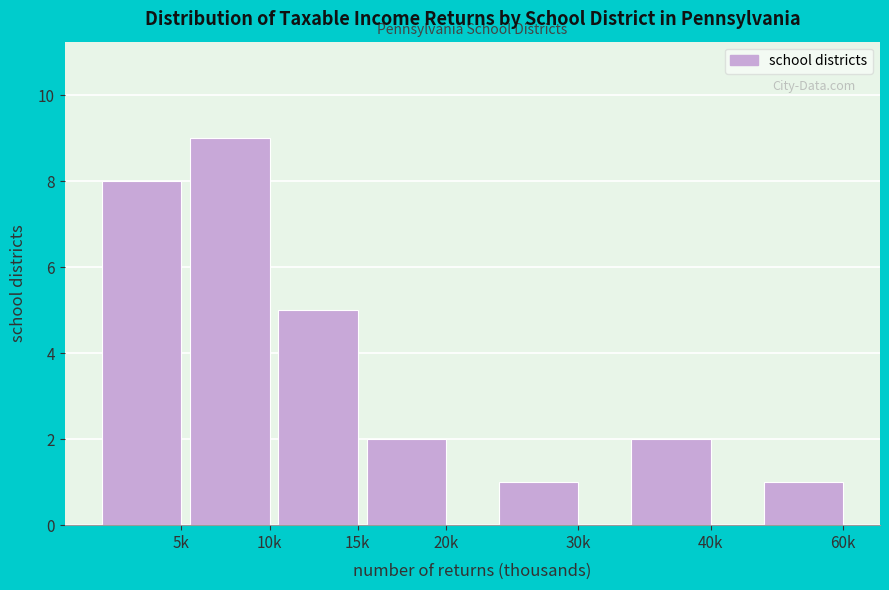

Reading right to left, extract all data points from this chart.

60k=1	40k=2	30k=1	20k=2	15k=5	10k=9	5k=8